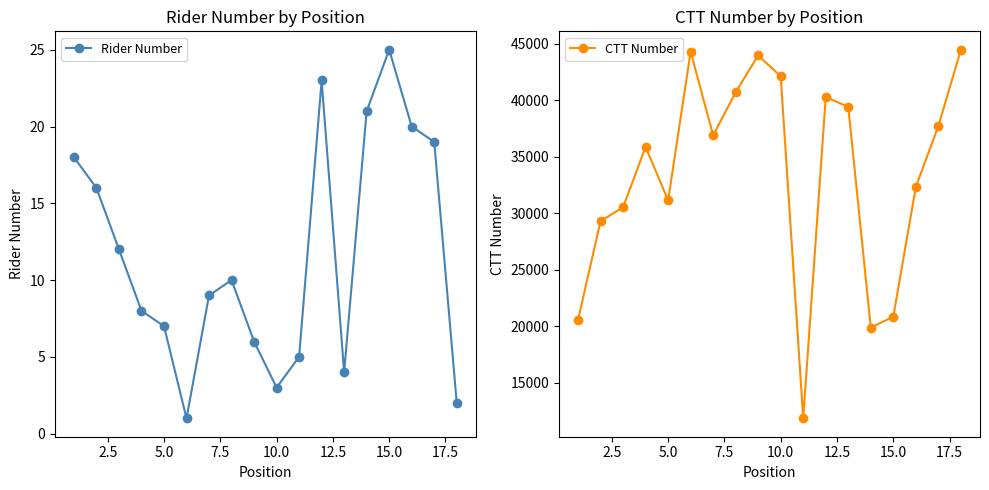

Which category has the highest value in the Rider Number series?

15.0